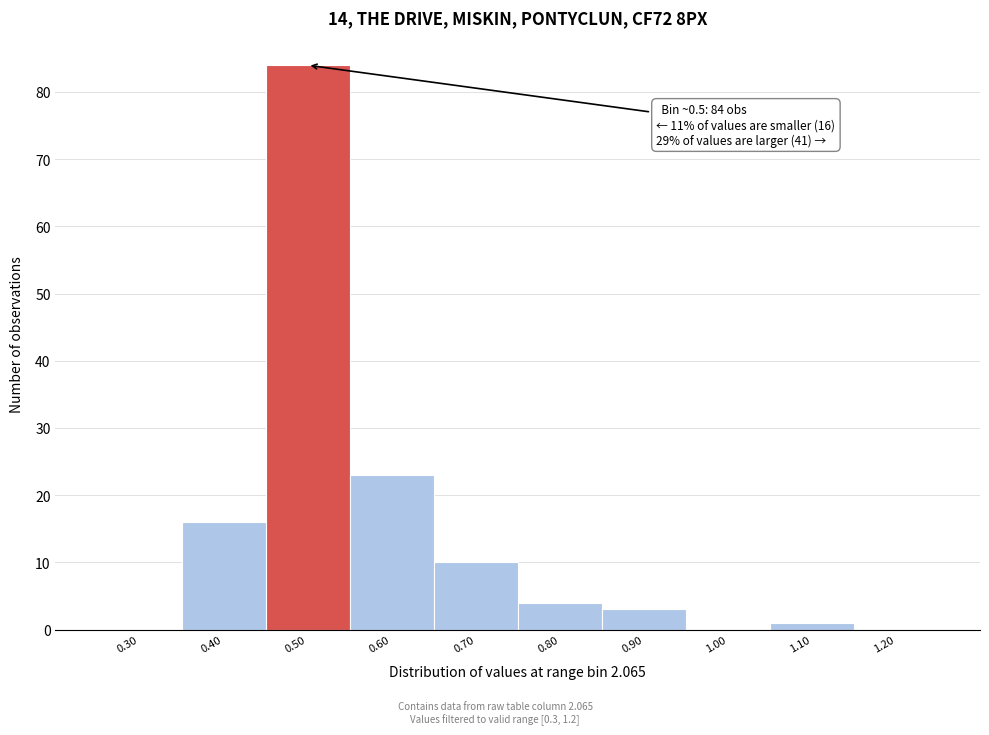

Over which range of the x-axis is the bar tallest?

0.45 to 0.55